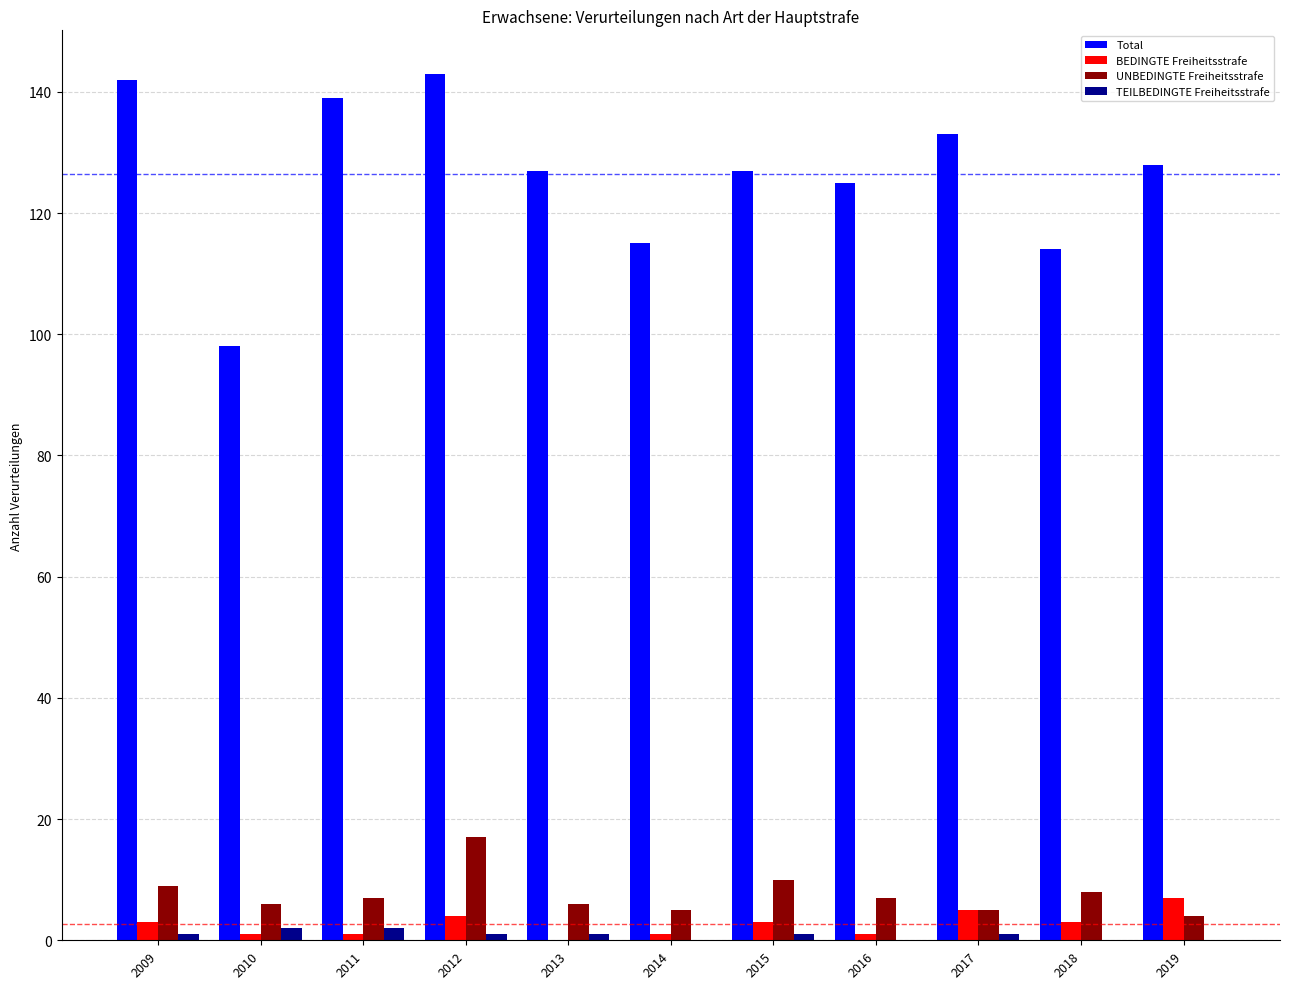

Which series has the largest total across all categories?

Total